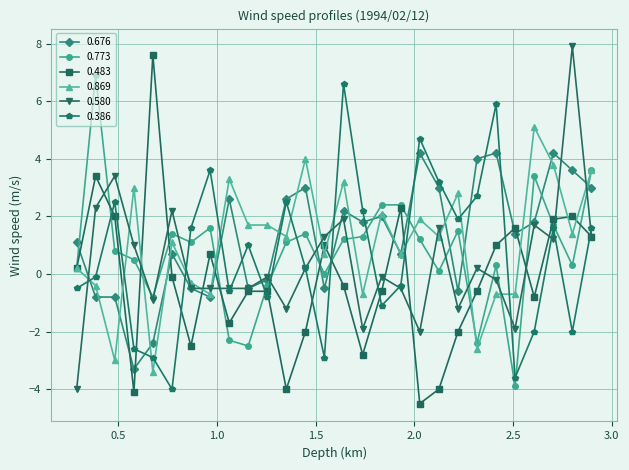

True or false: 0.676 has more than 0 interior local peaks.

True